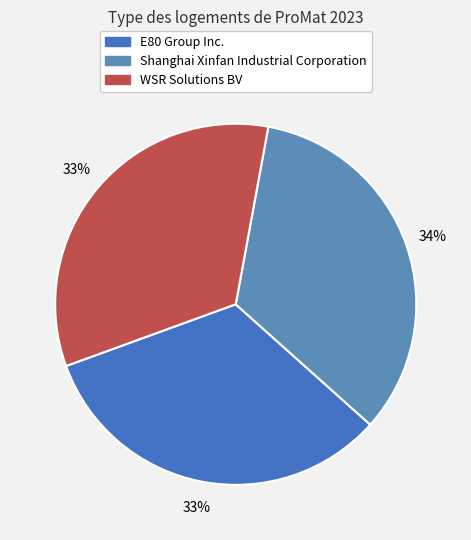

True or false: Shanghai Xinfan Industrial Corporation accounts for 24% of the total.

False